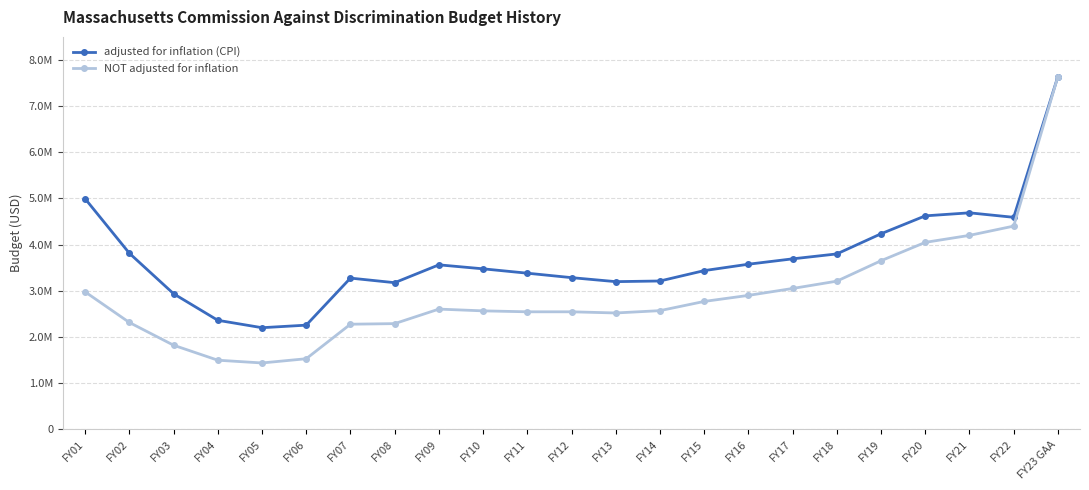

What are all the series names shown in the legend?

adjusted for inflation (CPI), NOT adjusted for inflation